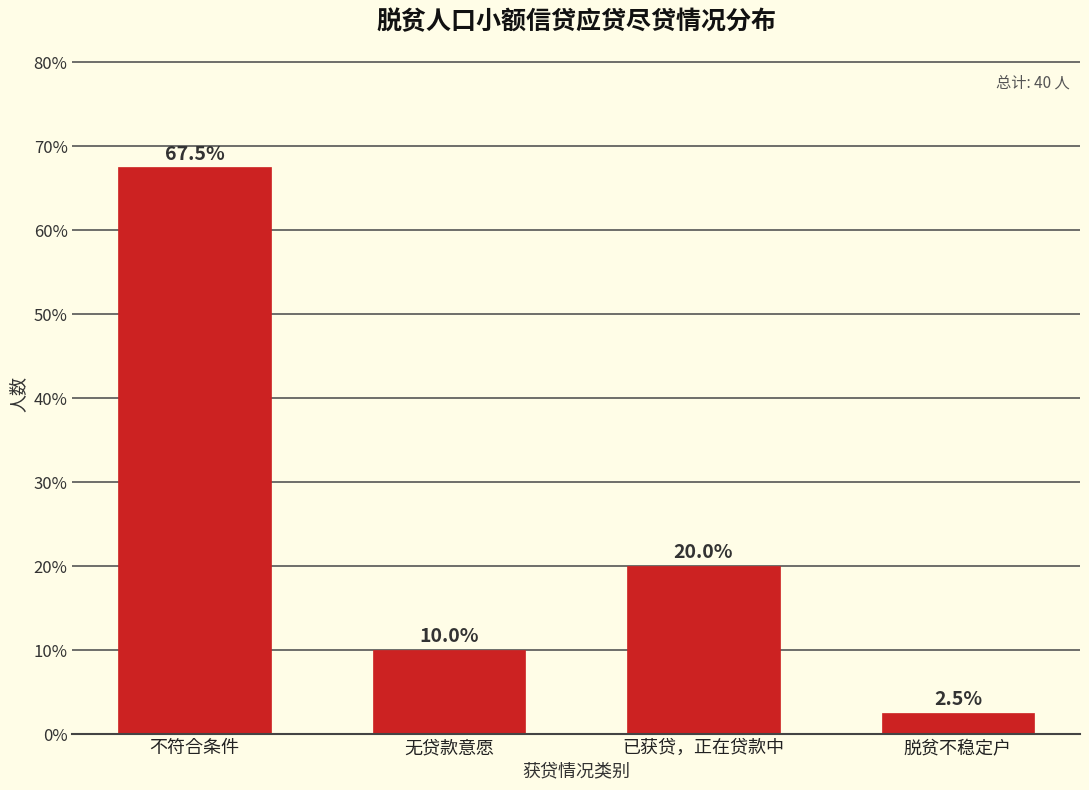

Reading right to left, extract all data points from this chart.

脱贫不稳定户=2.5	已获贷，正在贷款中=20.0	无贷款意愿=10.0	不符合条件=67.5